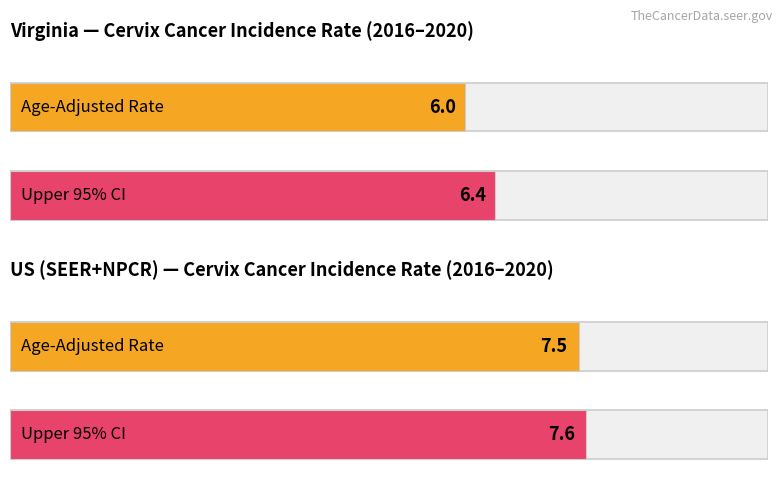

Where does the Age-Adjusted Incidence Rate series first go above 7?

US (SEER+NPCR)